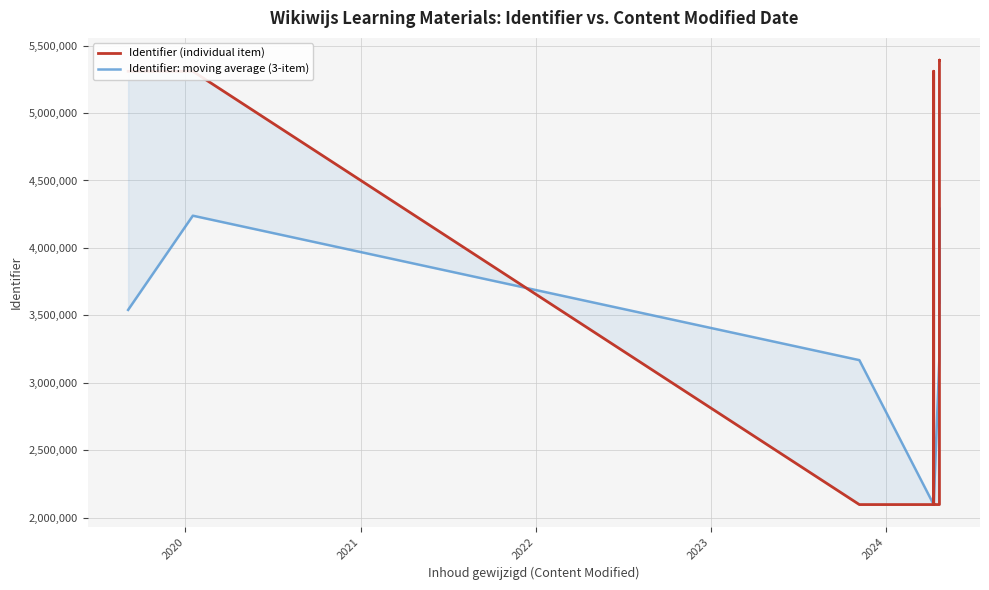

True or false: Identifier (individual item) and Identifier: moving average (3-item) intersect in this chart.

True